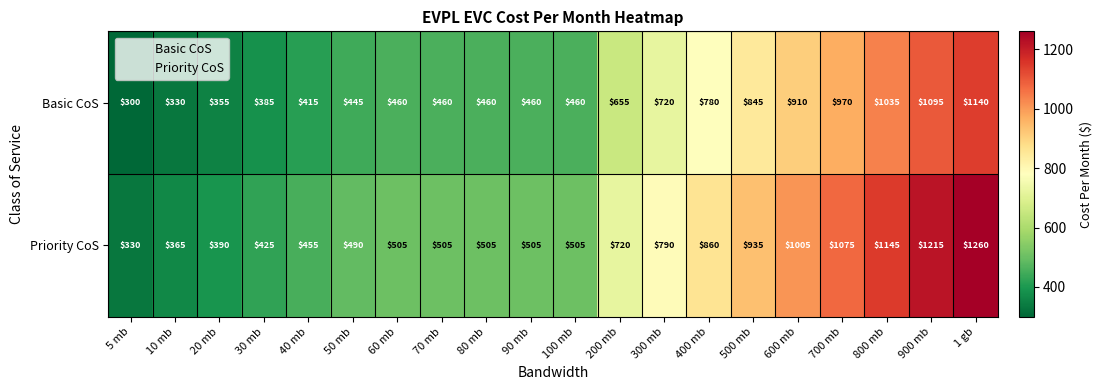

What is the sum of all Basic CoS values?

12680